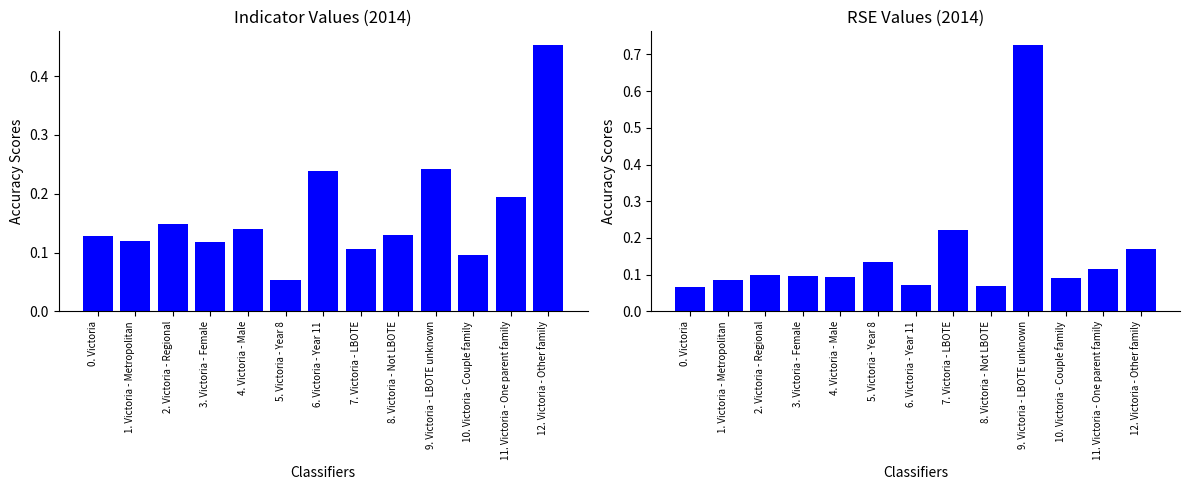

What position from the right is 8. Victoria - Not LBOTE?

5